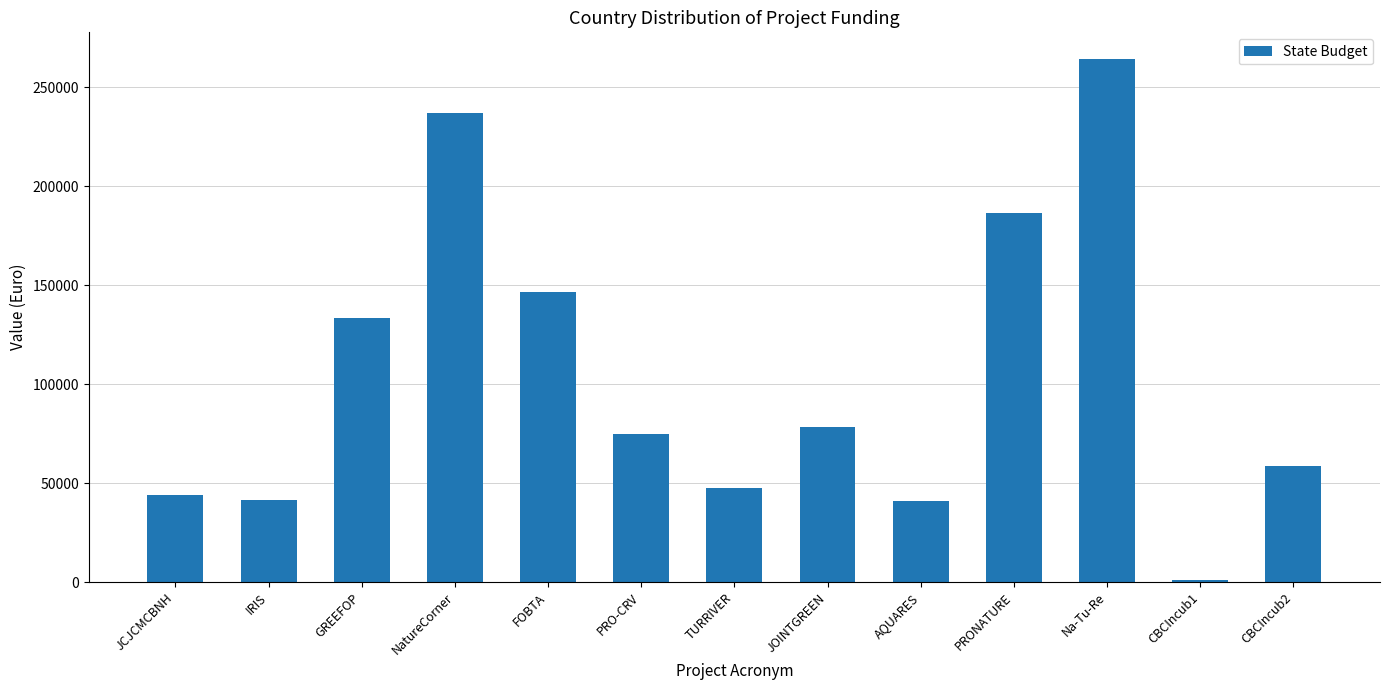

What is the difference between the maximum and minimum values?

263598.0